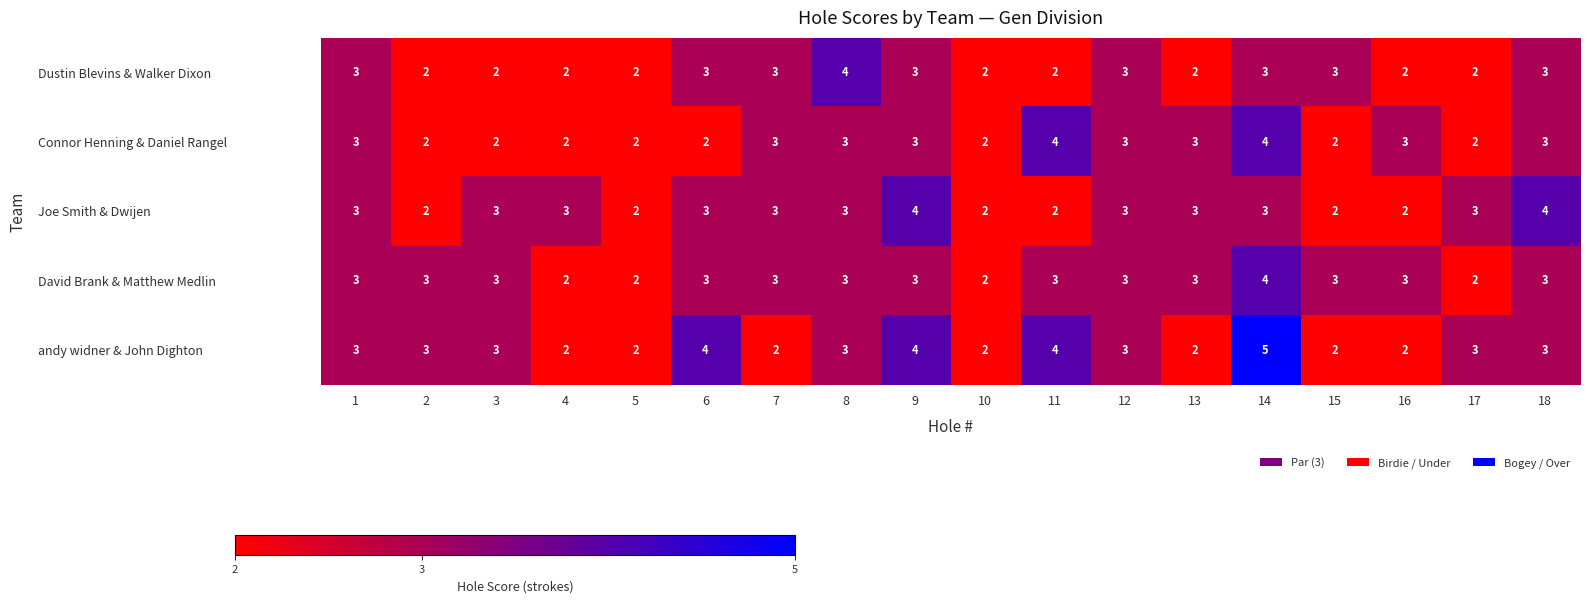

The David Brank & Matthew Medlin series shows 4 at 16. True or false?

False